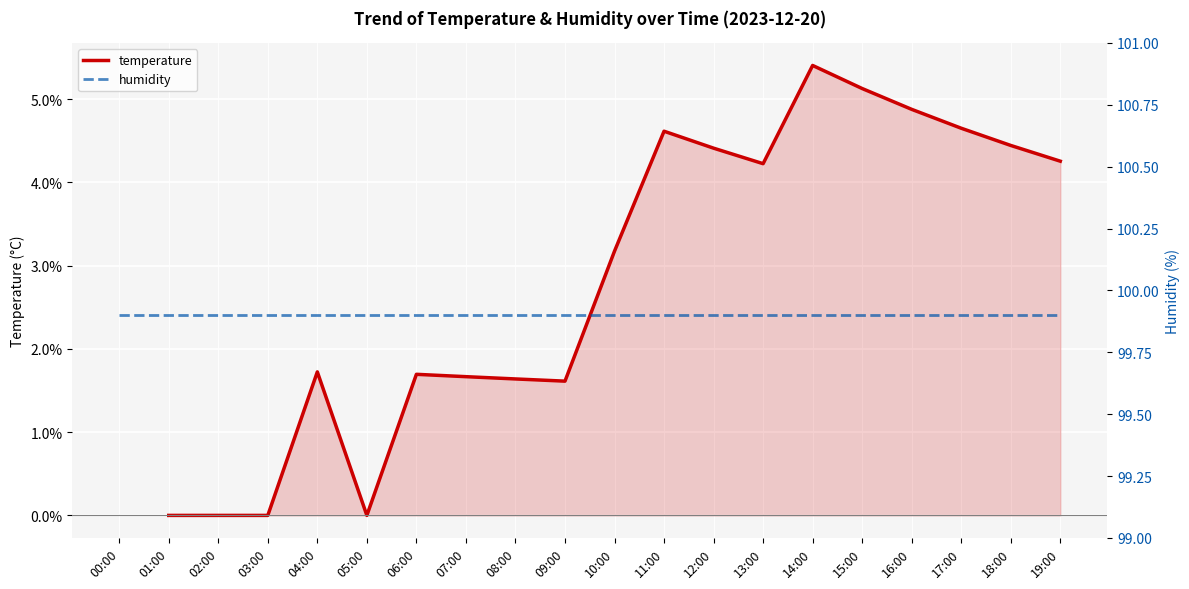

How many categories are shown in the chart?

20